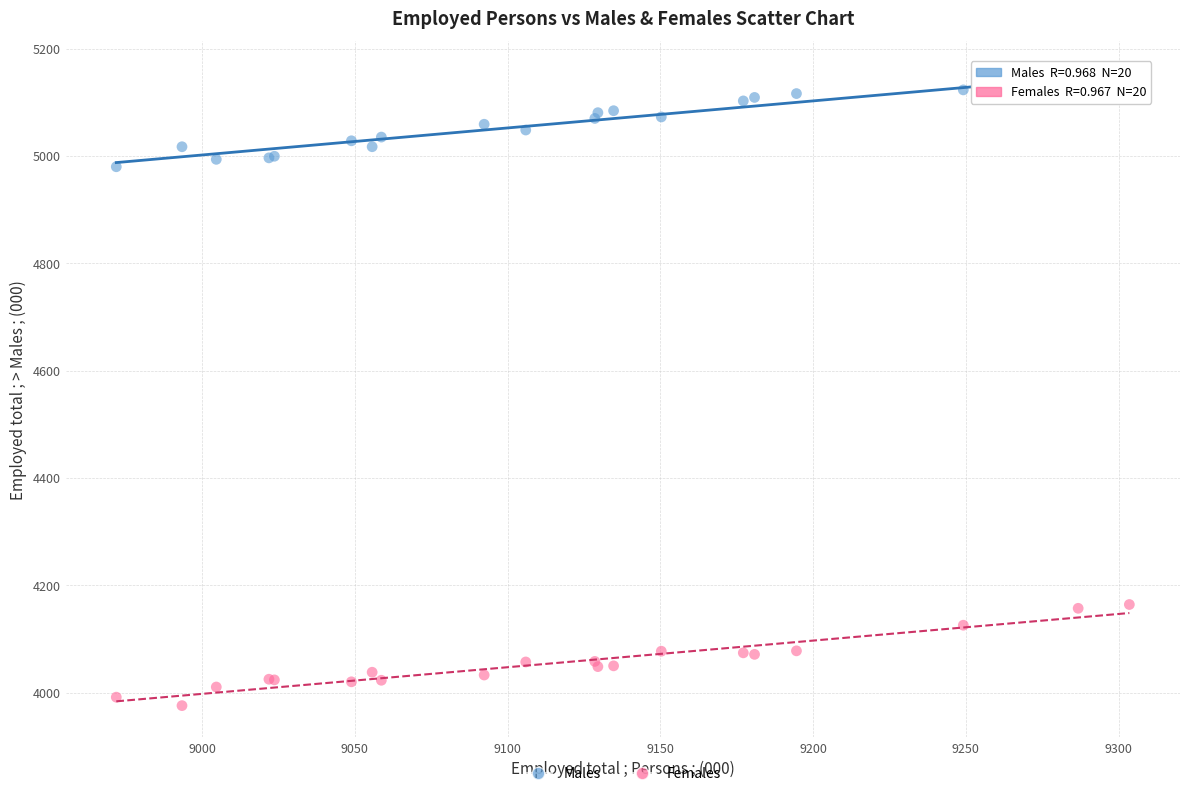

What is the X range (max minus min) for the scatter plot?

331.6